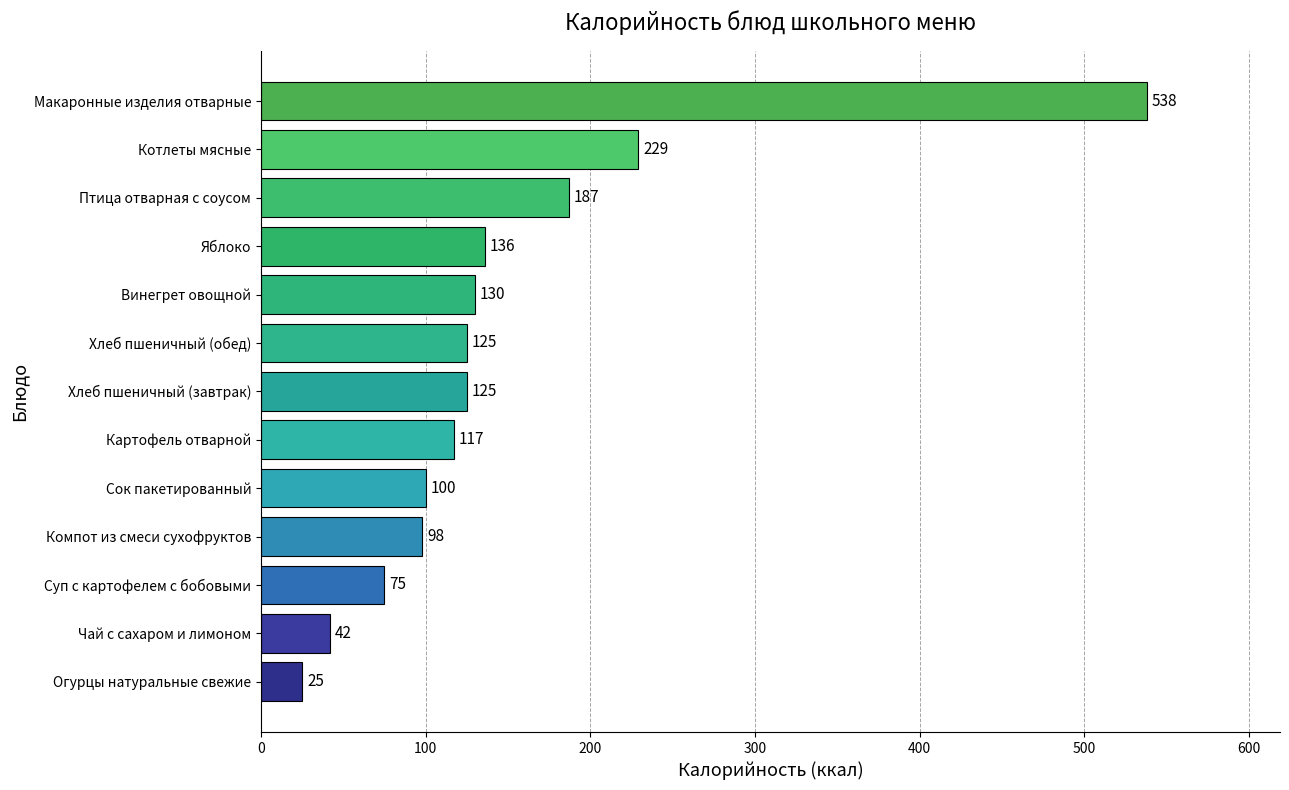

How many distinct data groups are displayed?

1